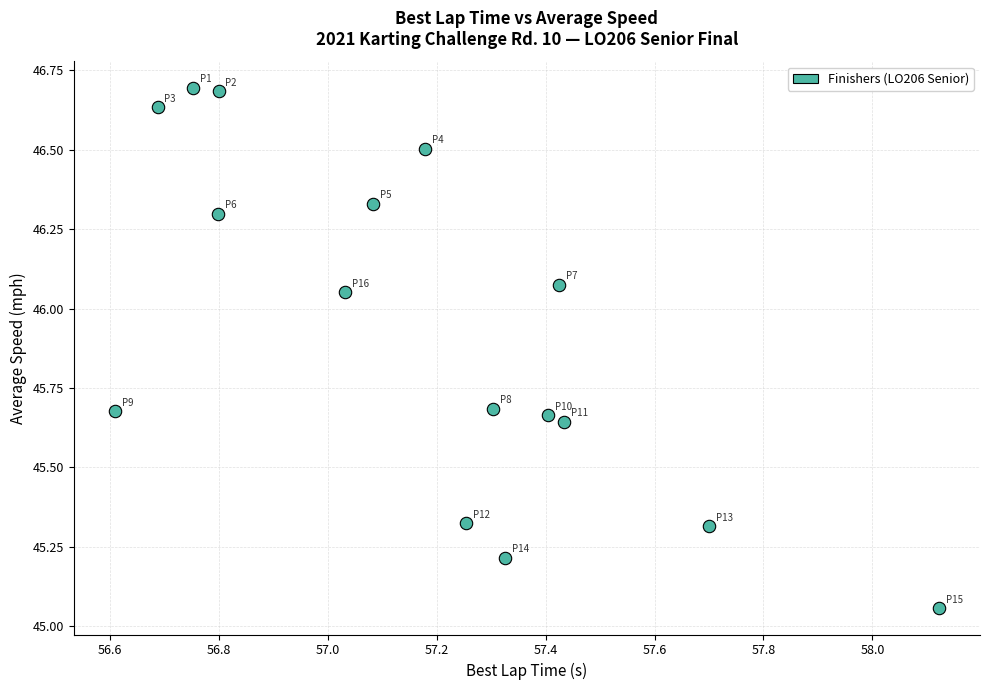

What is the range of X values (max minus min)?

1.5